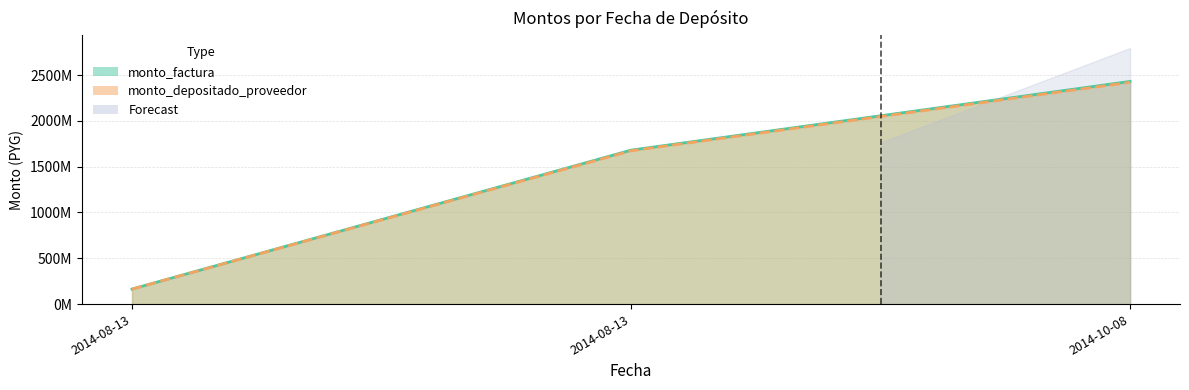

What is the label of the 3rd point from the left?

2014-10-08